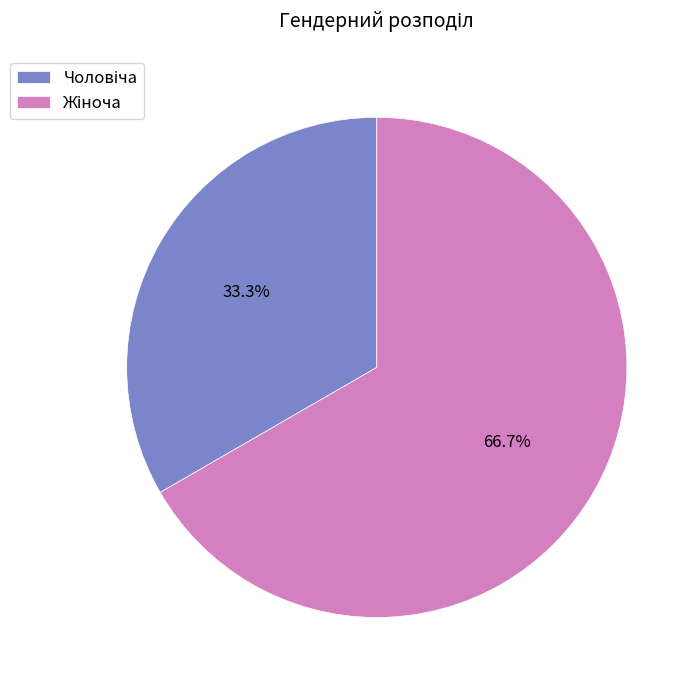

Is there a majority slice in this chart?

Yes